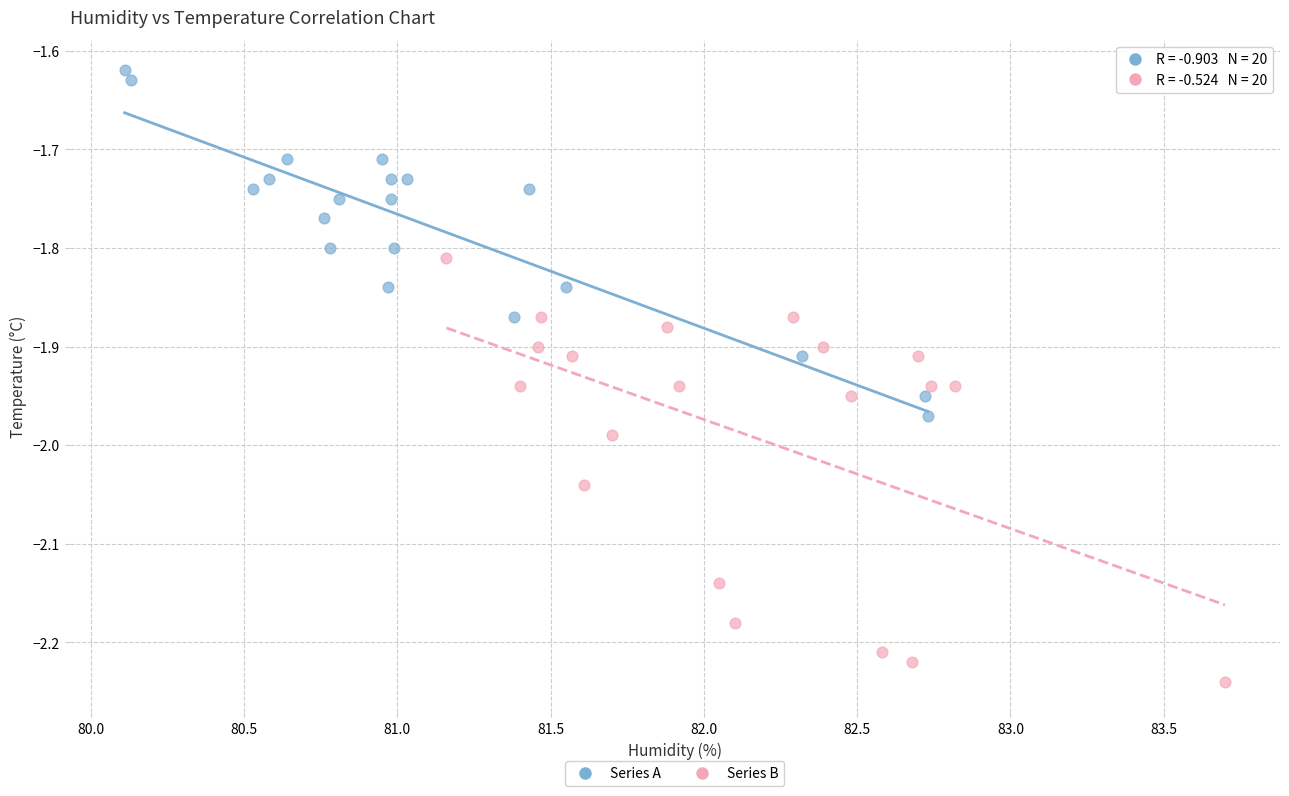

Which series reaches the maximum Y coordinate?

Series A